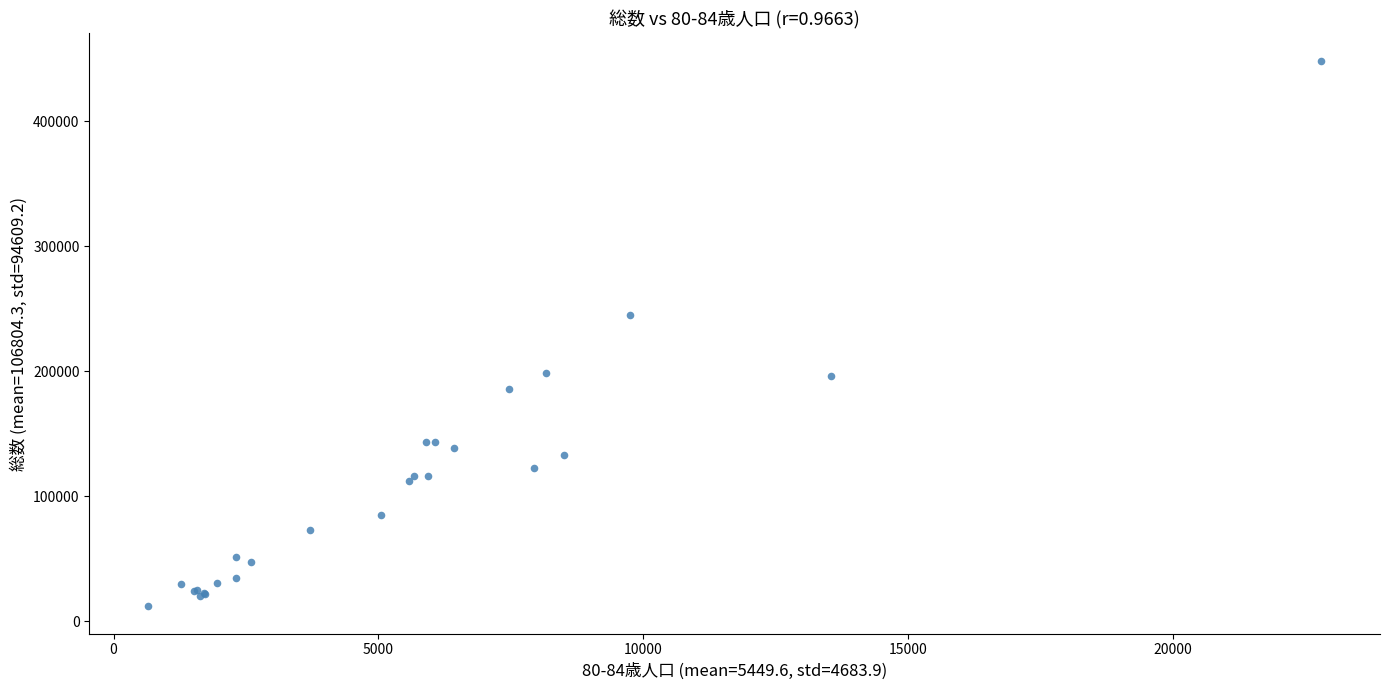

What Y value in the scatter plot is closest to 230181?

244868.0